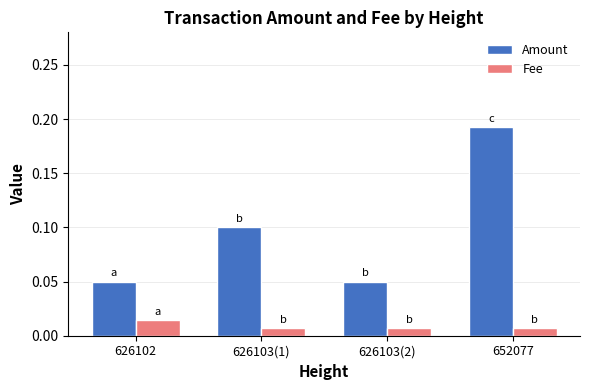

Which category has the highest value across all series?

652077